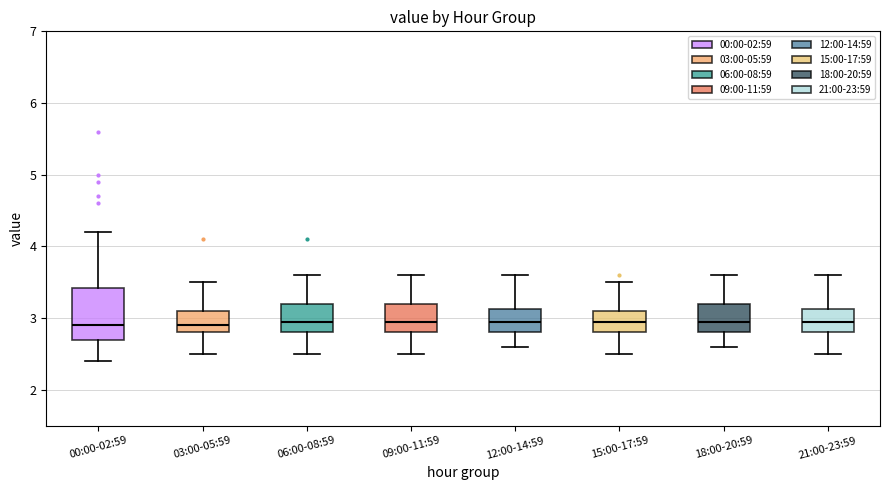

Where does the upper whisker of the box for 06:00-08:59 end on the y-axis? The values are not printed on the chart, so give them approximately, as read against the axis.

3.6